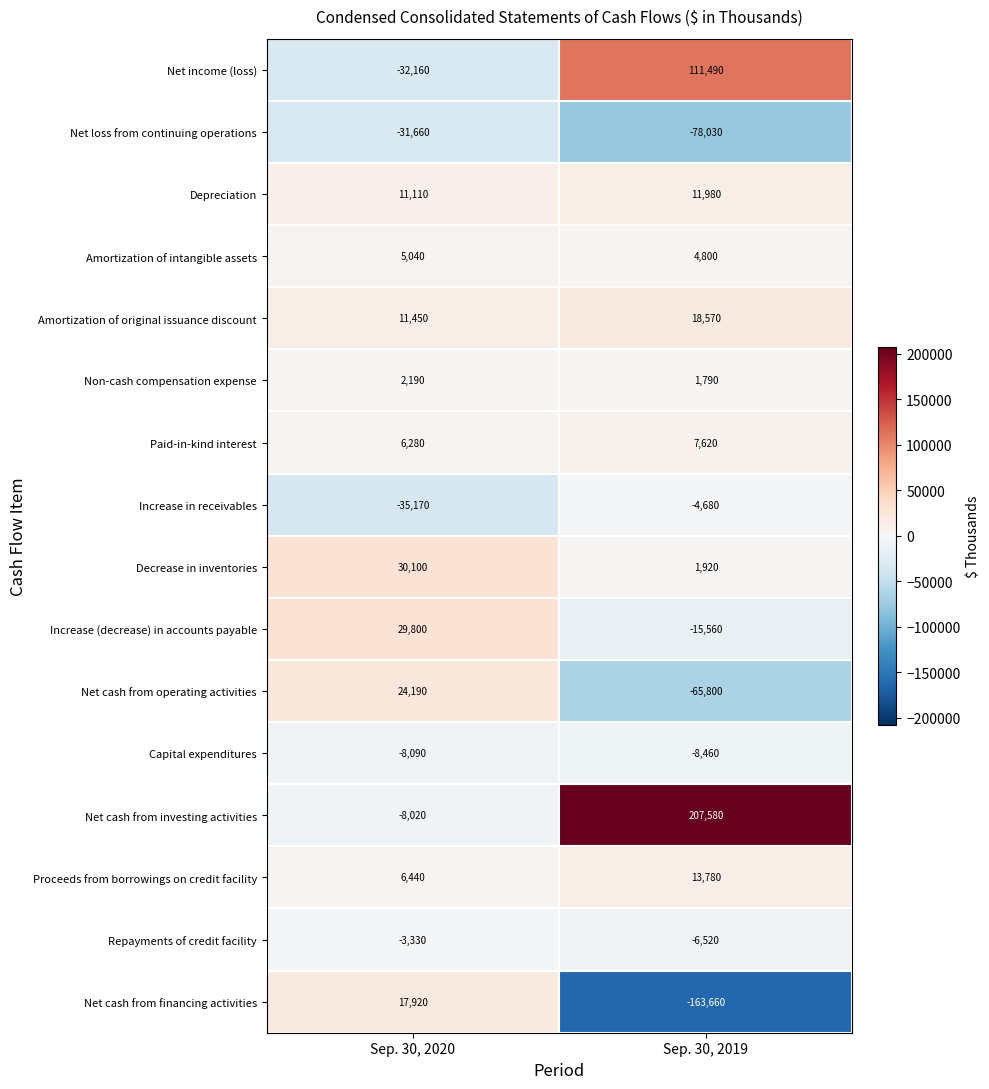

What is the maximum value for Capital expenditures?

-8090